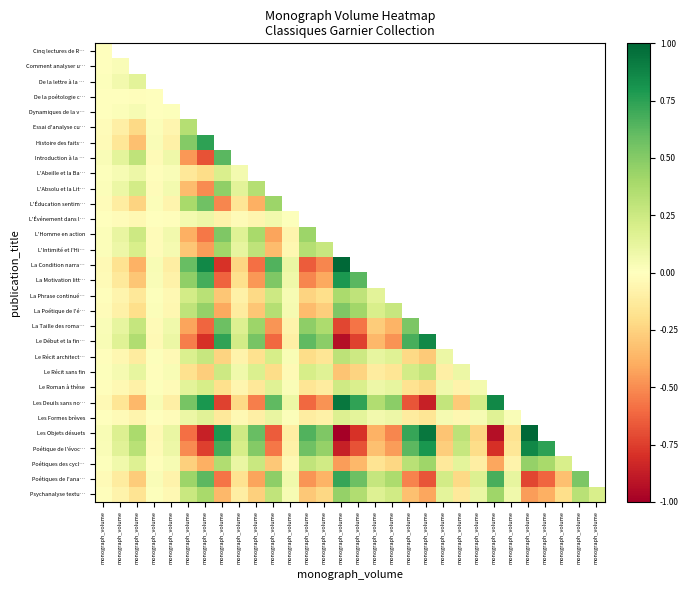

True or false: La Motivation litt… has a value of -0.5 at monograph_volume.

True